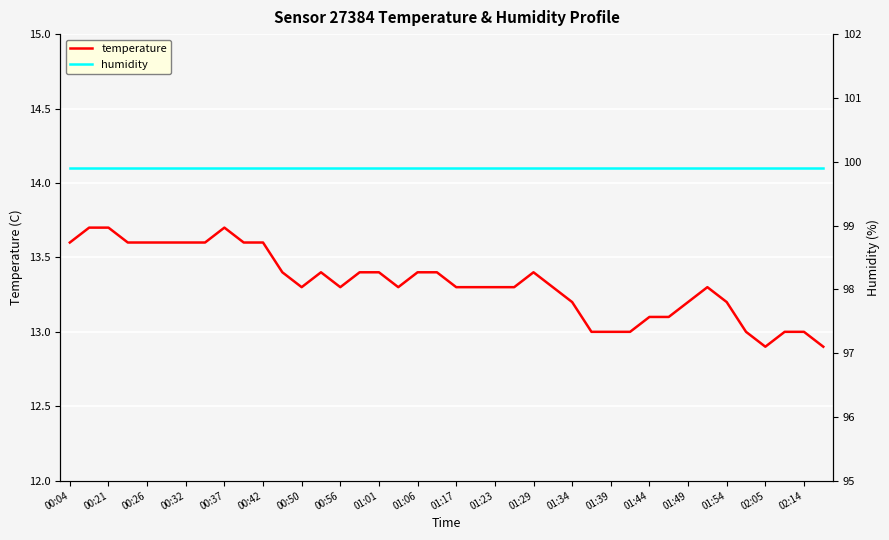

What is the highest value of the temperature series?

13.7